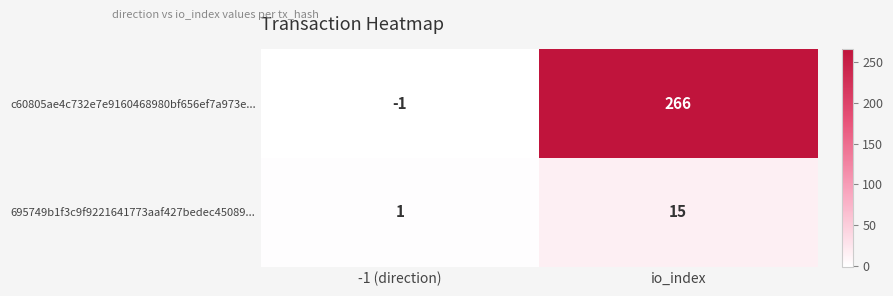

What is the total value across all series at io_index?

281